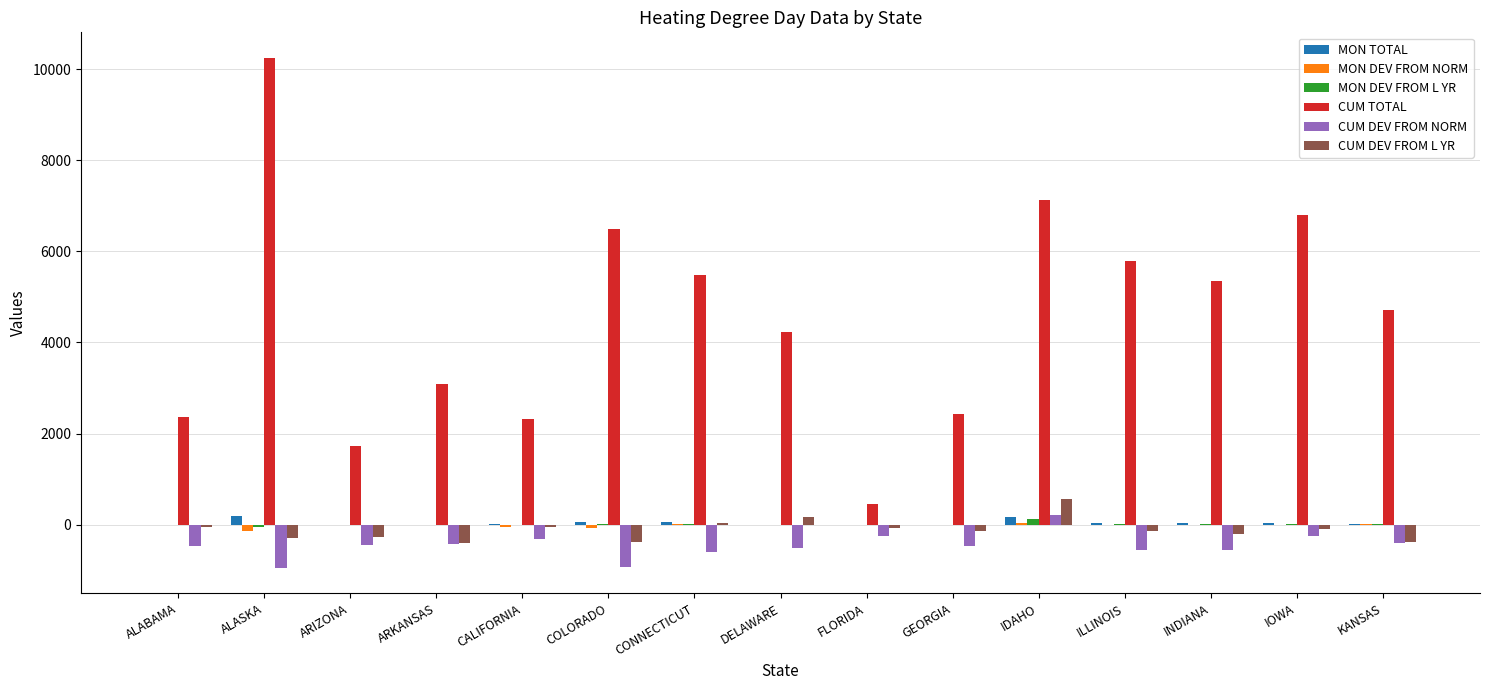

What is the approximate value of CUM TOTAL at DELAWARE?

4227